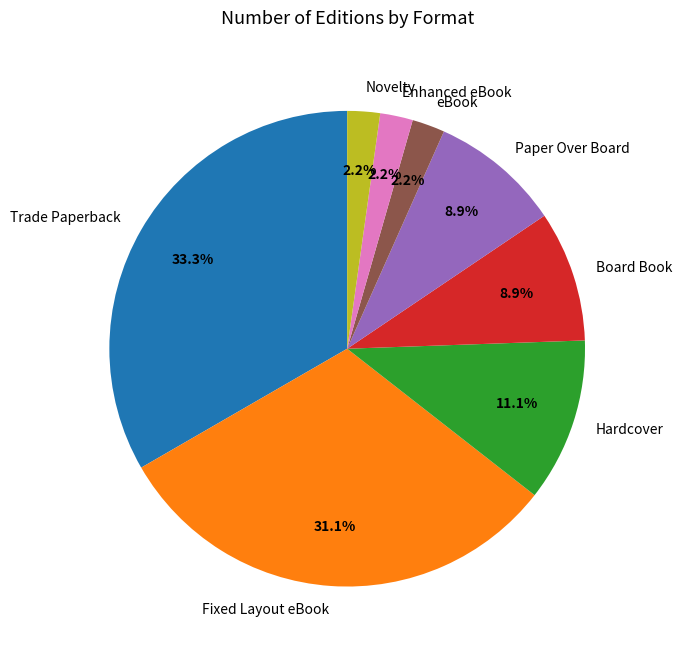

How many segments does this pie chart have?

8